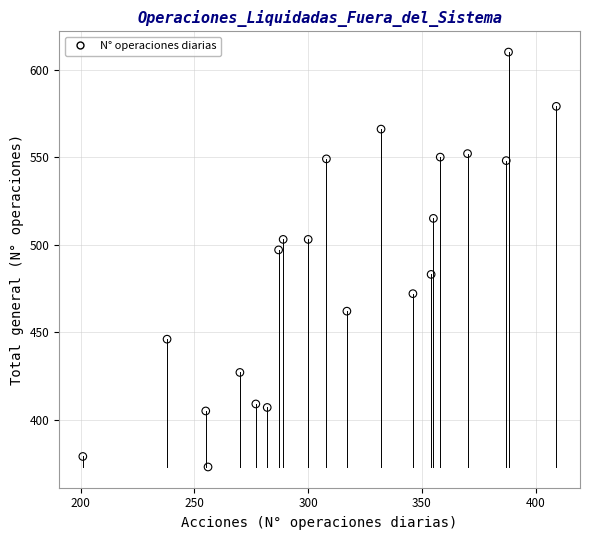

What is the range of X values (max minus min)?

208